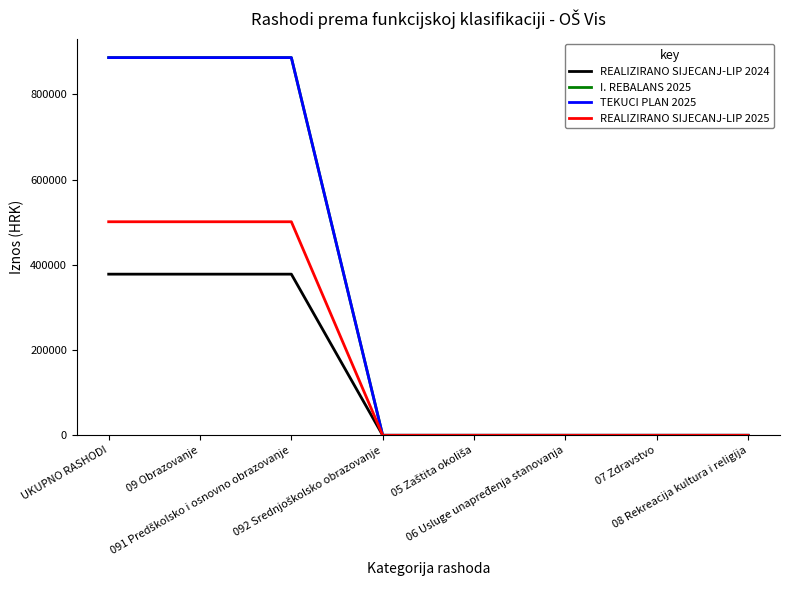

Rank the series by their maximum value, from highest to lowest.

I. REBALANS 2025, TEKUCI PLAN 2025, REALIZIRANO SIJECANJ-LIP 2025, REALIZIRANO SIJECANJ-LIP 2024